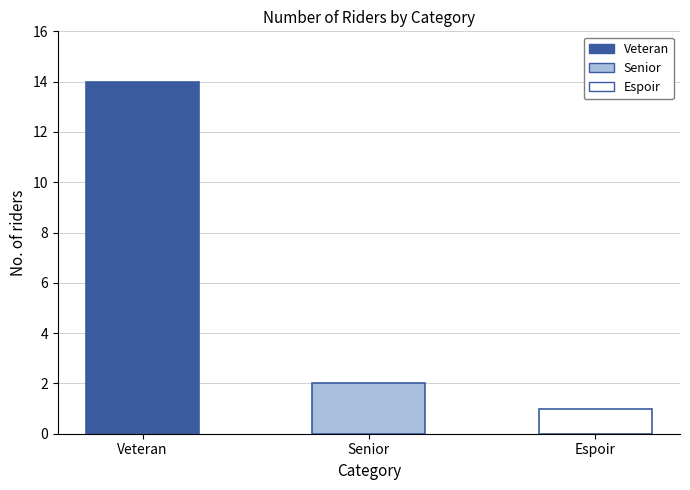

At which label does the data first exceed 2?

Veteran